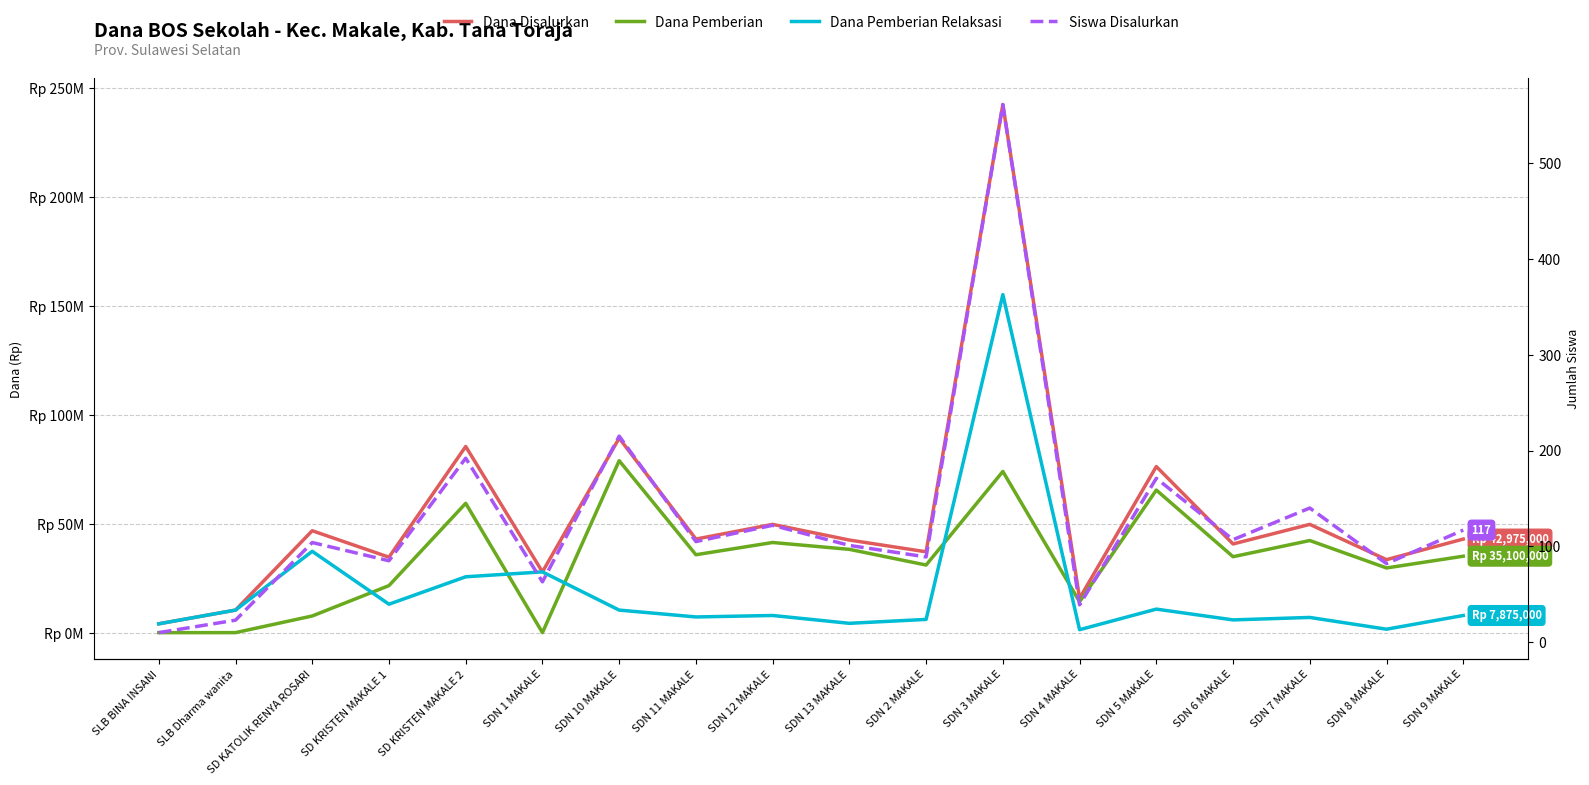

What is the value of the Siswa Disalurkan point at the 10th from the left?

101